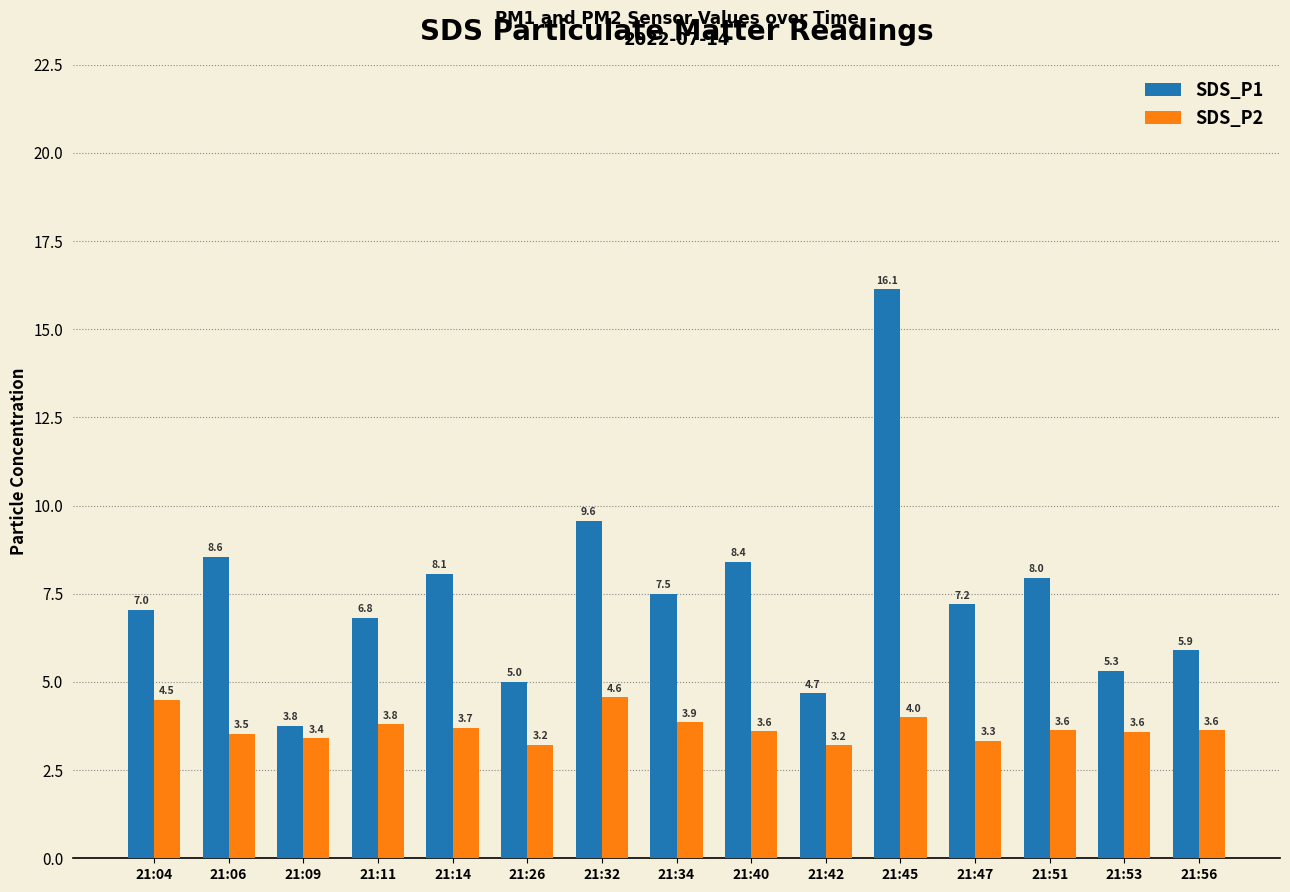

Which series has the largest range (max minus min)?

SDS_P1